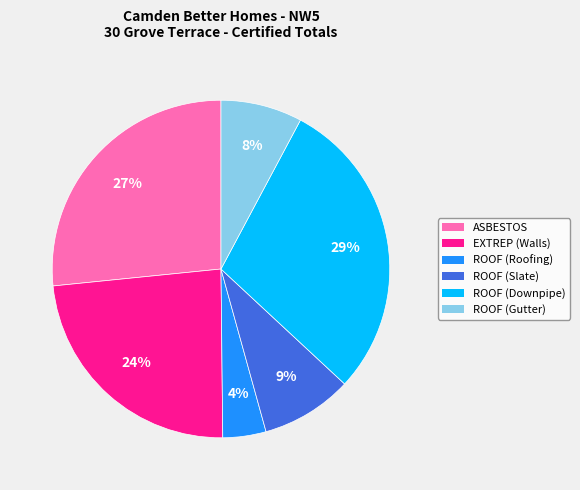

How many segments does this pie chart have?

6